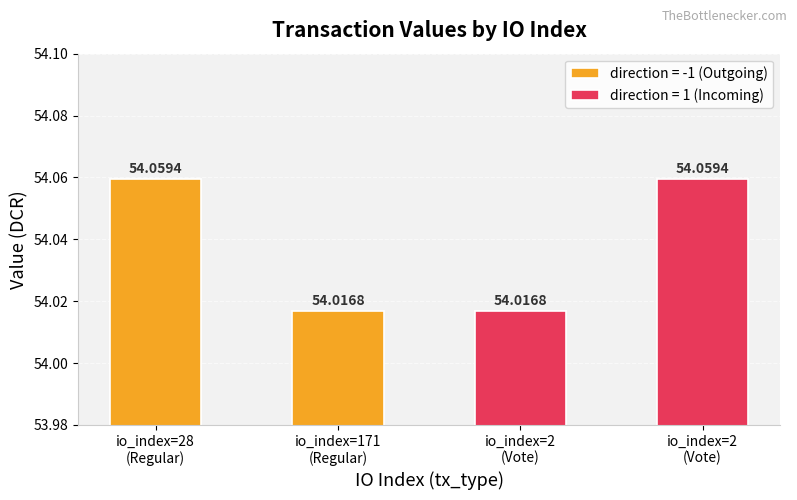

Is it true that the value at io_index=171 (Regular) is 16.6?

False